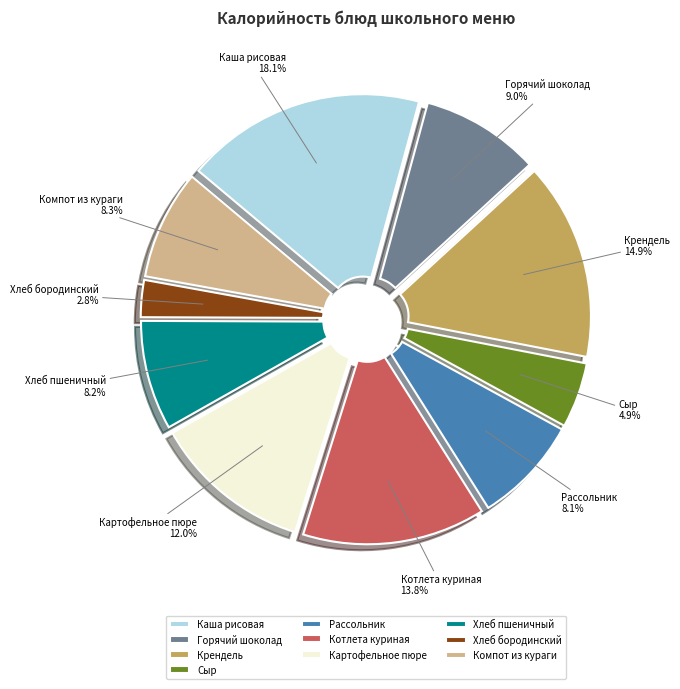

Is Сыр the majority of the pie?

No